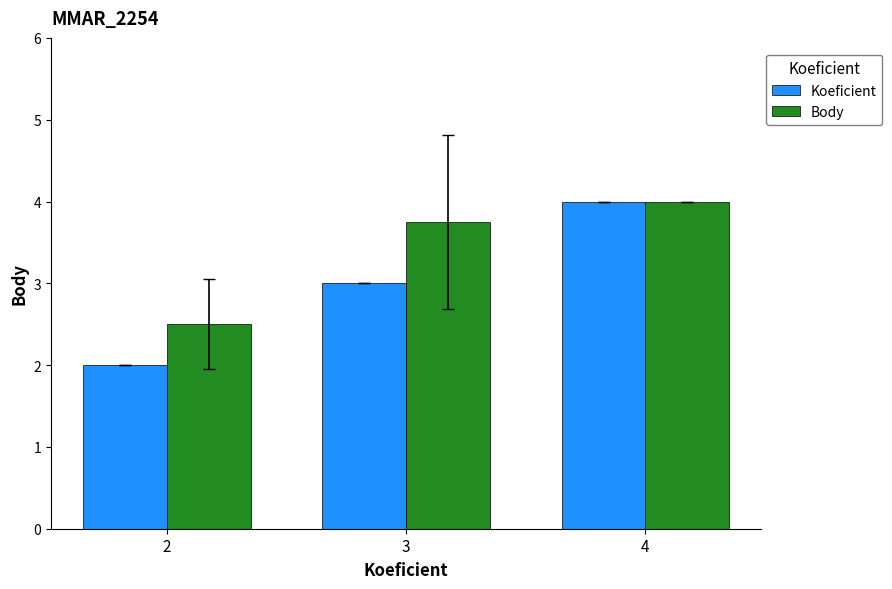

List the labels in order of Koeficient value, smallest first.

2, 3, 4